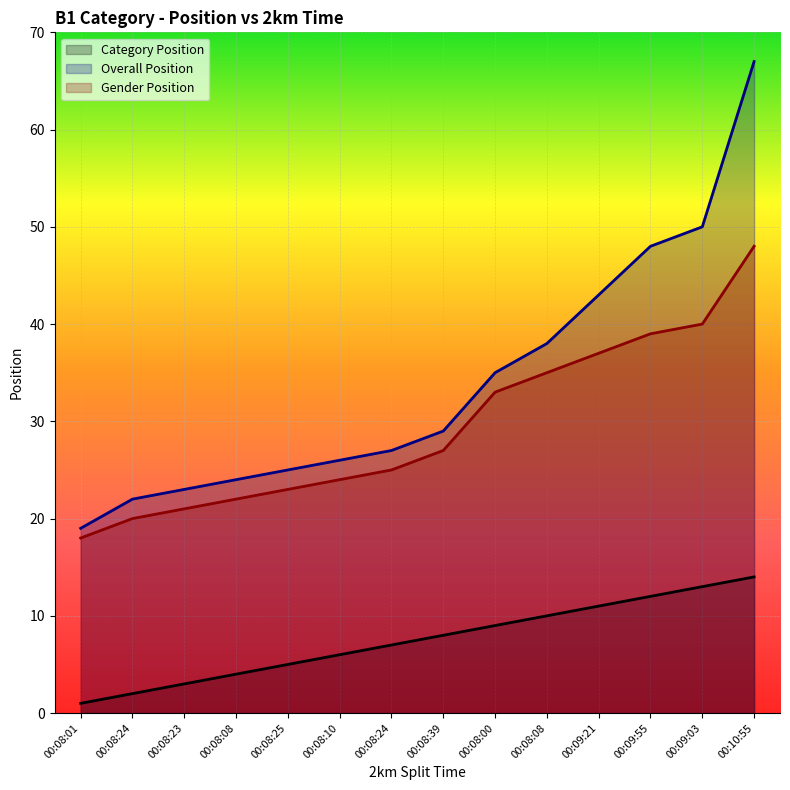

Reading right to left, extract all data points from this chart.

Category Position: 00:10:55=14	00:09:03=13	00:09:55=12	00:09:21=11	00:08:08=10	00:08:00=9	00:08:39=8	00:08:24=7	00:08:10=6	00:08:25=5	00:08:08=4	00:08:23=3	00:08:24=2	00:08:01=1
Overall Position: 00:10:55=67	00:09:03=50	00:09:55=48	00:09:21=43	00:08:08=38	00:08:00=35	00:08:39=29	00:08:24=27	00:08:10=26	00:08:25=25	00:08:08=24	00:08:23=23	00:08:24=22	00:08:01=19
Gender Position: 00:10:55=48	00:09:03=40	00:09:55=39	00:09:21=37	00:08:08=35	00:08:00=33	00:08:39=27	00:08:24=25	00:08:10=24	00:08:25=23	00:08:08=22	00:08:23=21	00:08:24=20	00:08:01=18